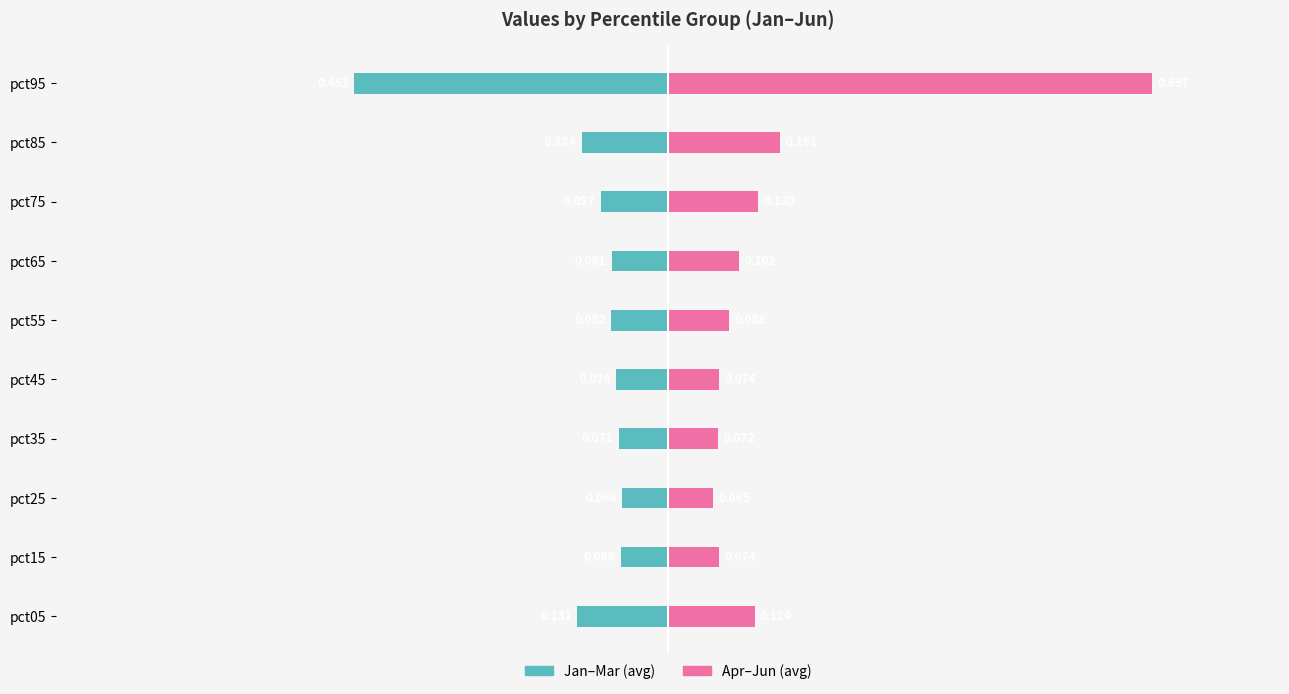

Are the bars horizontal?

Yes